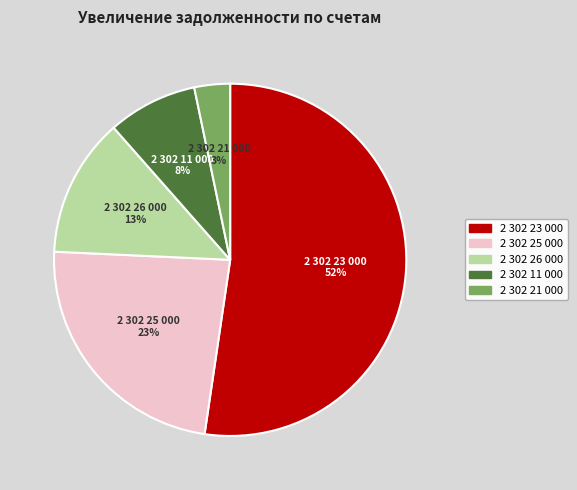

What percentage is the 2 302 26 000 slice, to the nearest percent?

13%